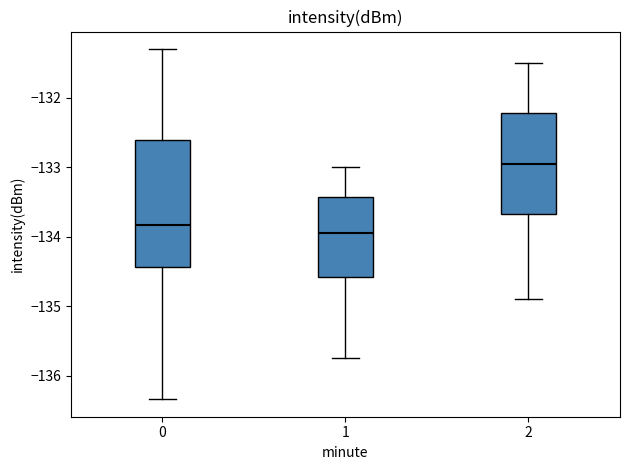

Reading left to right, transcribe this box plot: for each box, give where its median line is, the range the box spans, and where its two whiskers end, as read against the y-axis. The values are not printed on the chart, so give them approximately, as read against the axis.

0: median -133.8, box -134.4 to -132.6, whiskers -136.3 to -131.3
1: median -133.9, box -134.6 to -133.4, whiskers -135.7 to -133.0
2: median -132.9, box -133.7 to -132.2, whiskers -134.9 to -131.5